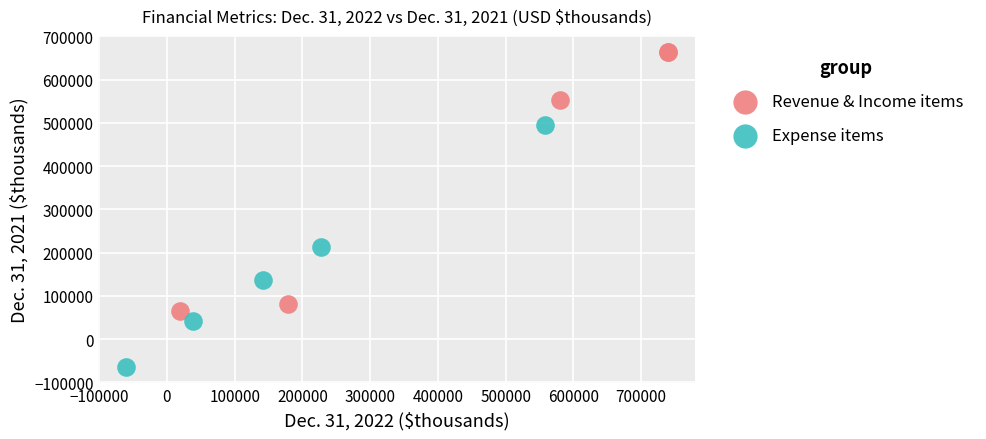

Which series has the largest Y range (max minus min)?

Revenue & Income items